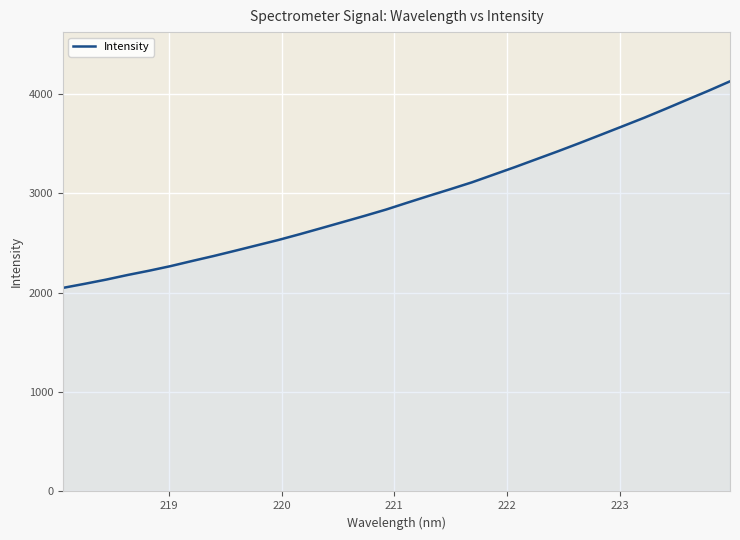

What is the difference between the maximum and minimum values?

2077.6